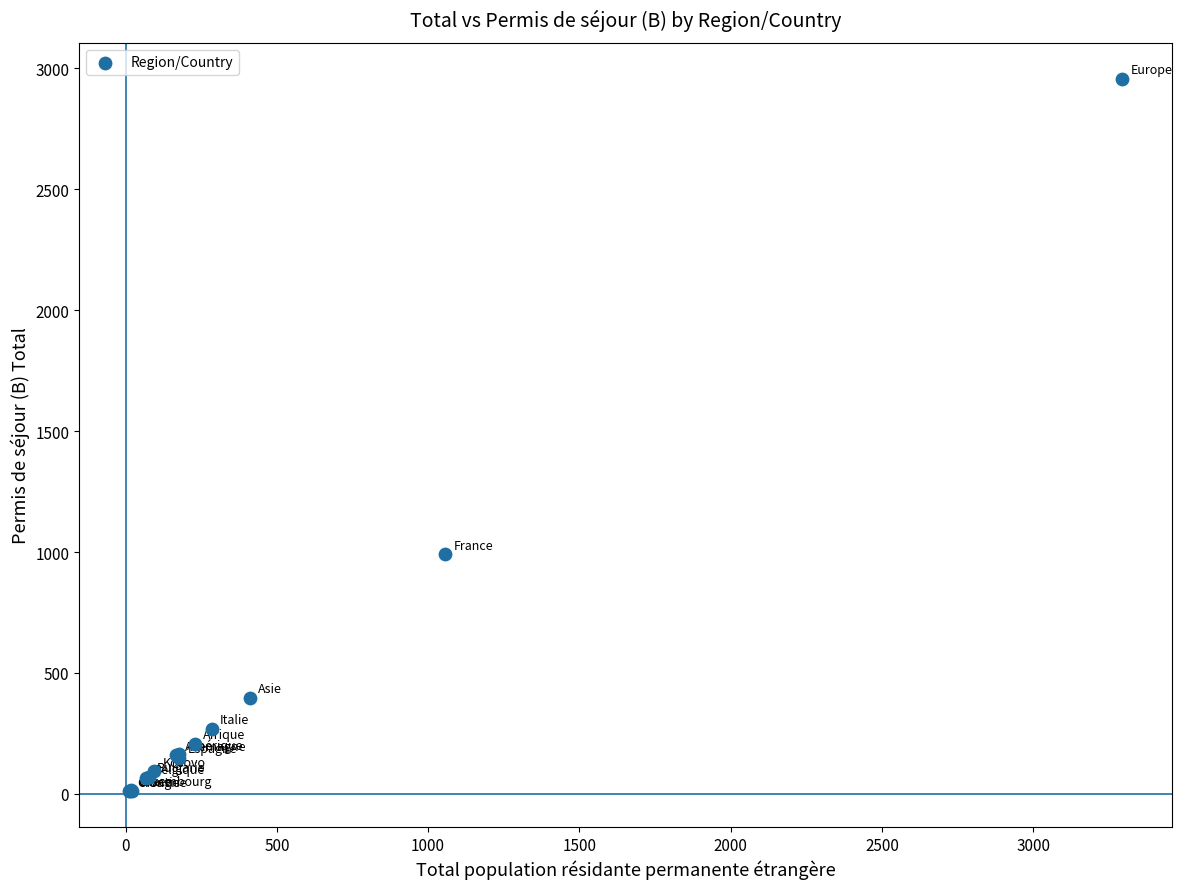

What Y value in the scatter plot is closest to 1484?

990